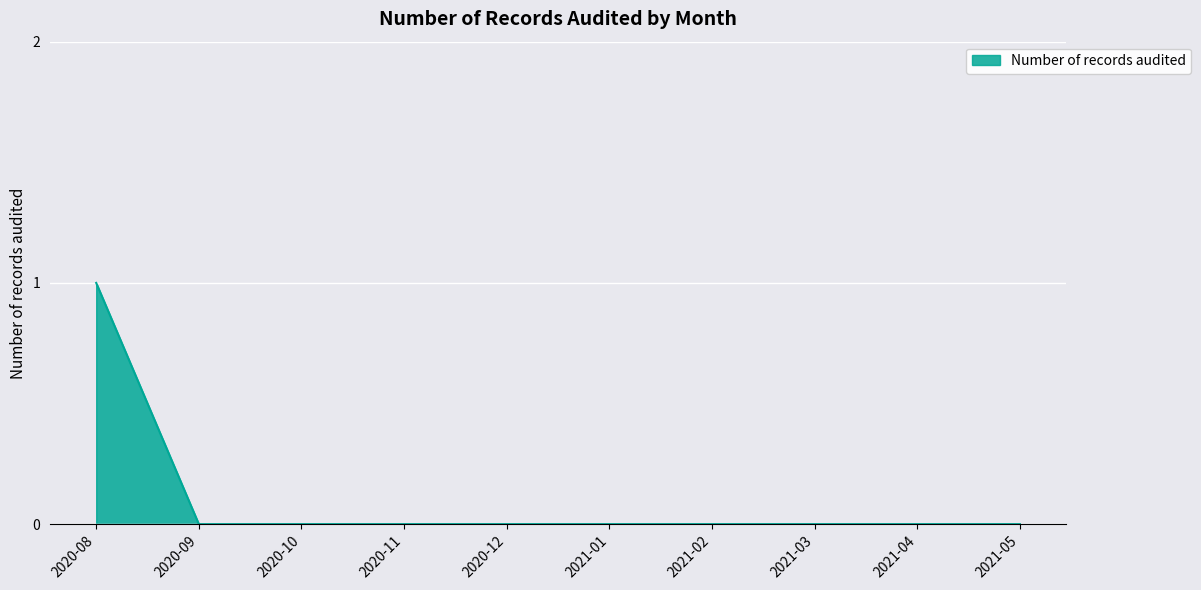

True or false: the data shows 0 at 2021-03.

True